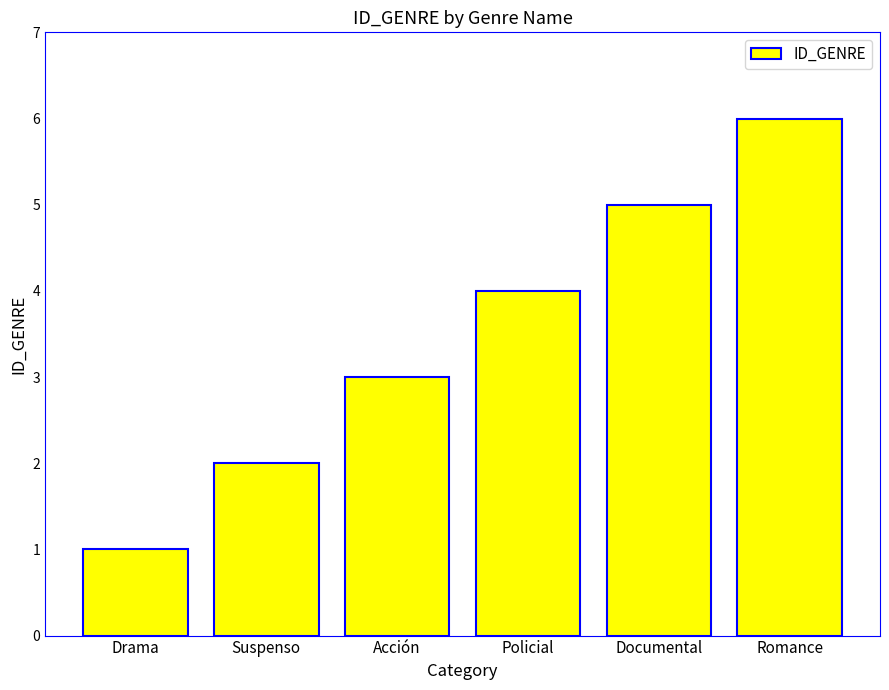

Reading right to left, transcribe all the data shown in this chart.

6	5	4	3	2	1